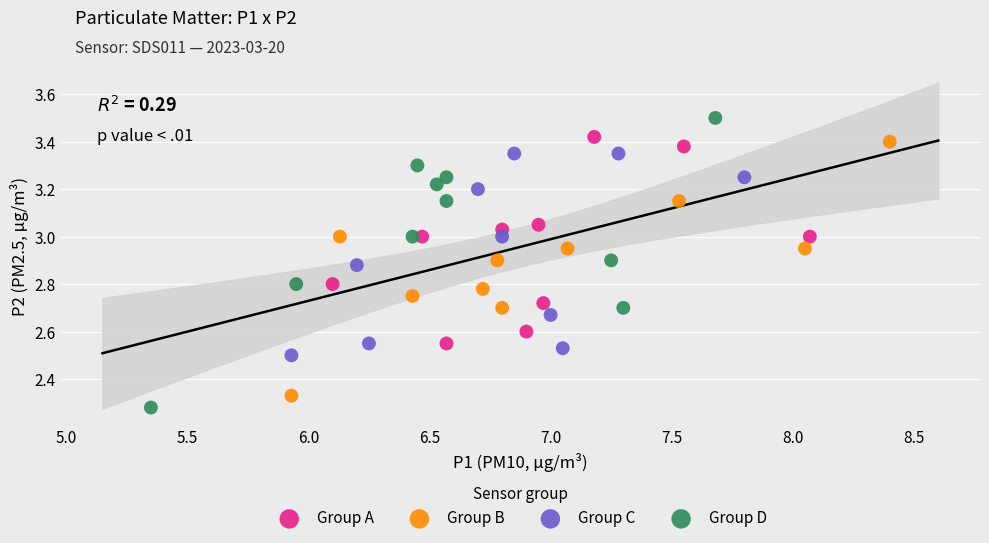

Which series contains the lowest Y value?

Group D